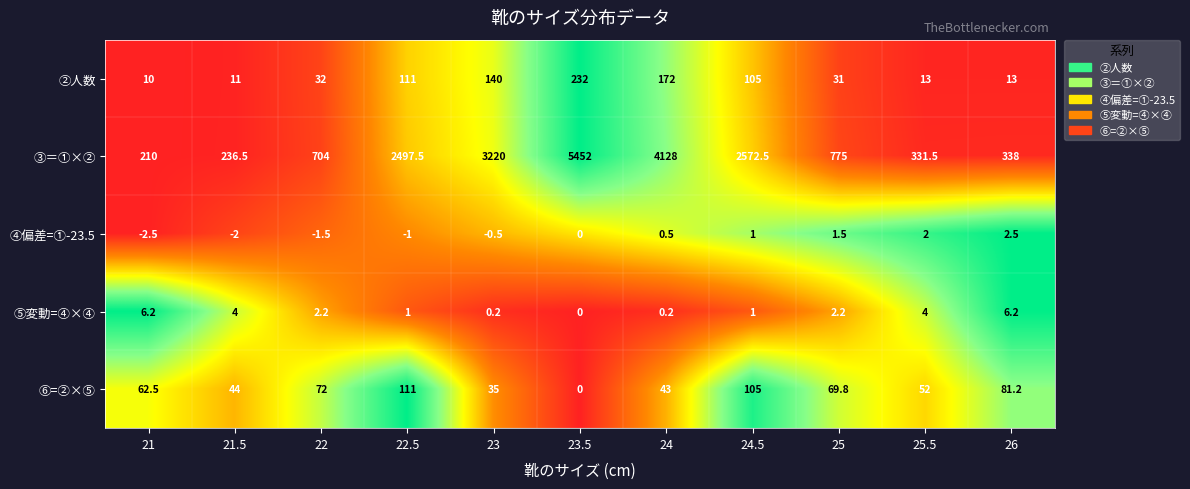

List the labels in order of ⑥=②×⑤ value, smallest first.

23.5, 23, 24, 21.5, 25.5, 21, 25, 22, 26, 24.5, 22.5